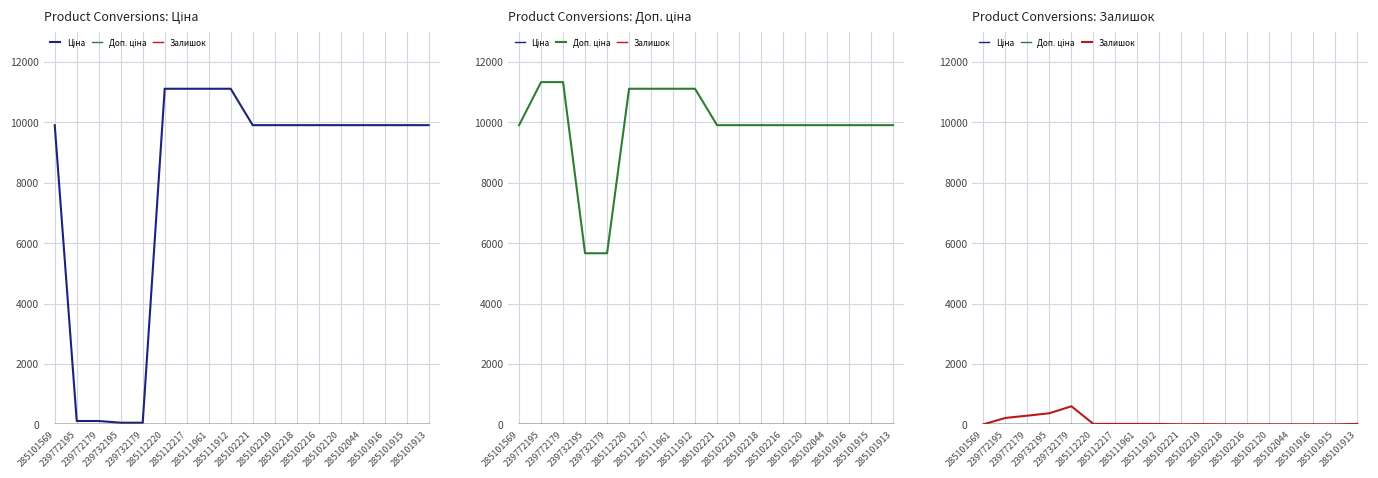

What is the sum of the Залишок values at 285102120 and 285102219?

7